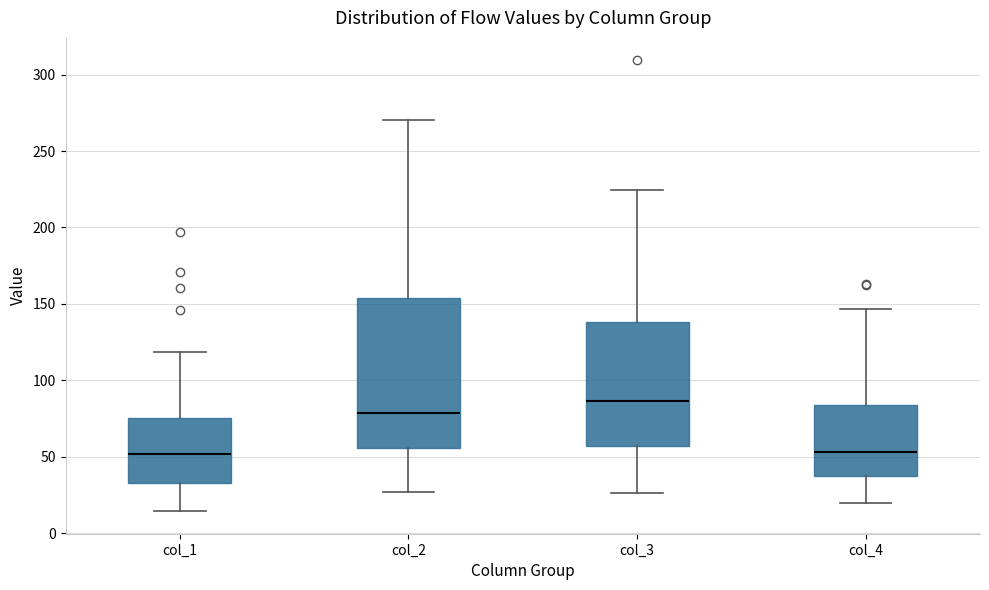

Reading left to right, read every box against the y-axis: the position of its median line, the range the box covers, and the ends of its whiskers. The values are not printed on the chart, so give them approximately, as read against the axis.

col_1: median 50, box 35 to 75, whiskers 15 to 120
col_2: median 80, box 55 to 155, whiskers 25 to 270
col_3: median 85, box 55 to 140, whiskers 25 to 225
col_4: median 55, box 40 to 85, whiskers 20 to 145